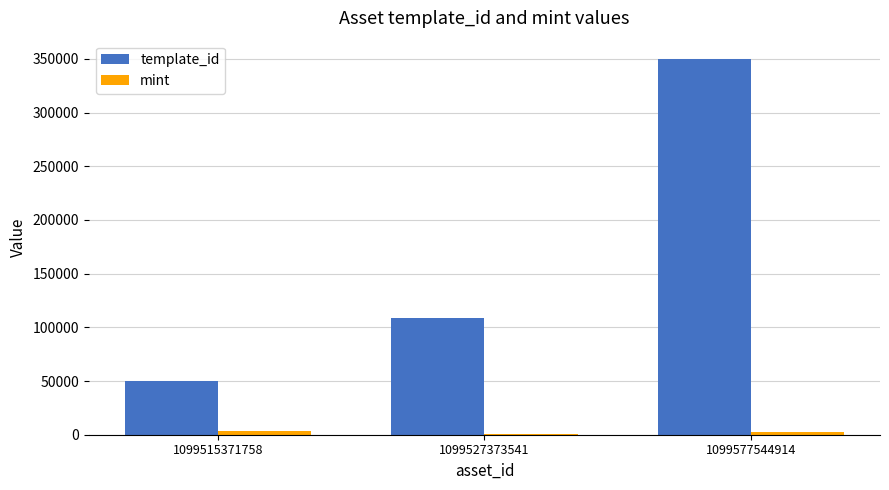

Reading left to right, what are all the values shown in this chart?

template_id: 49849	108484	349523
mint: 3886	822	2411